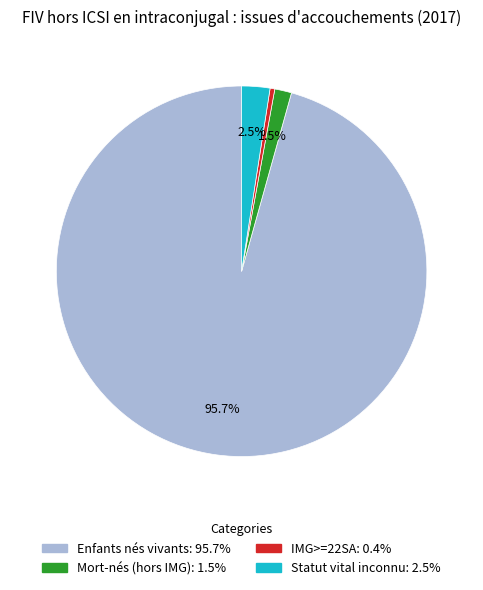

Rank the categories by value from highest to lowest.

Enfants nés vivants, Statut vital inconnu, Mort-nés (hors IMG), IMG>=22SA